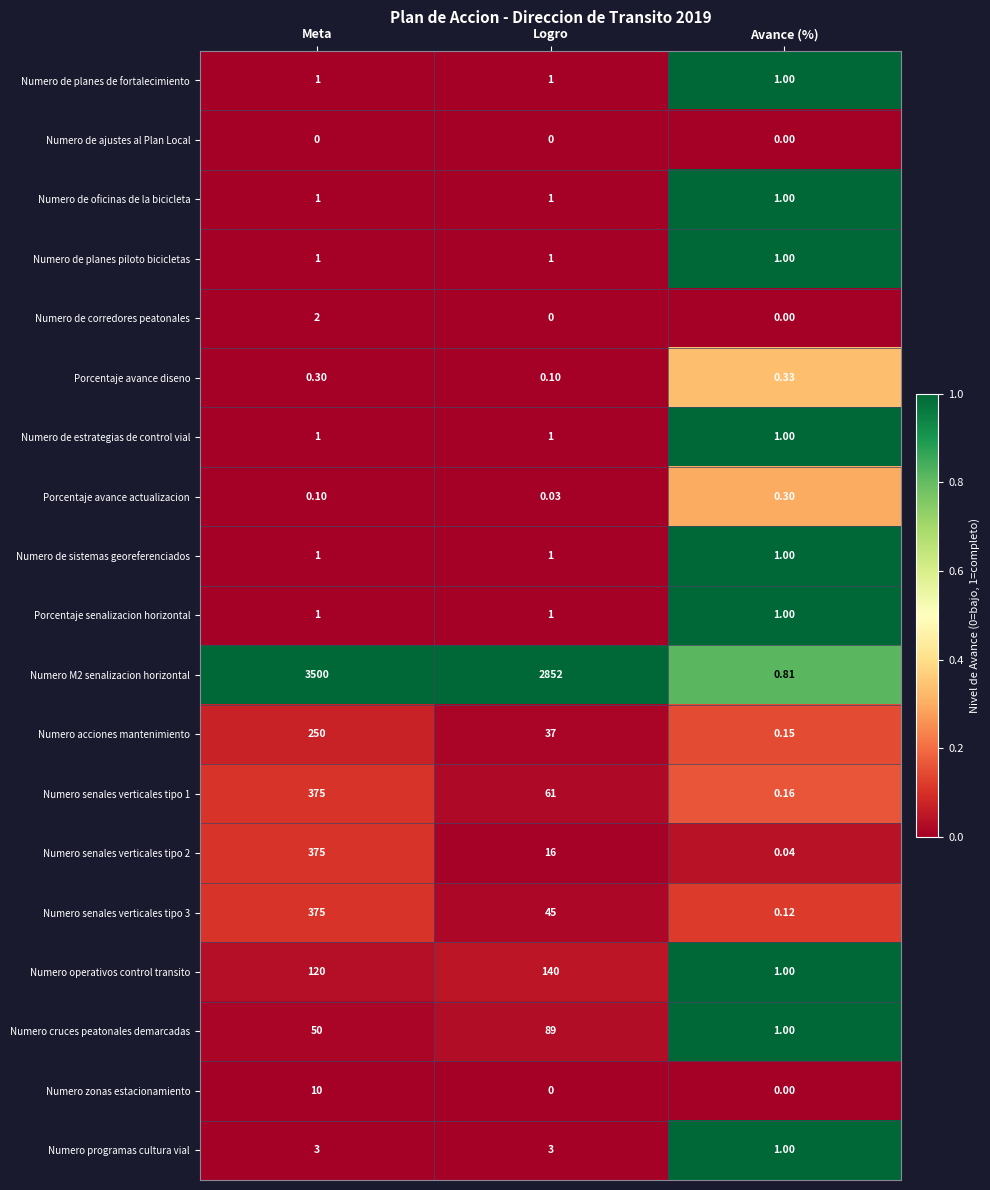

At which label does Numero senales verticales tipo 2 first exceed 16?

Meta